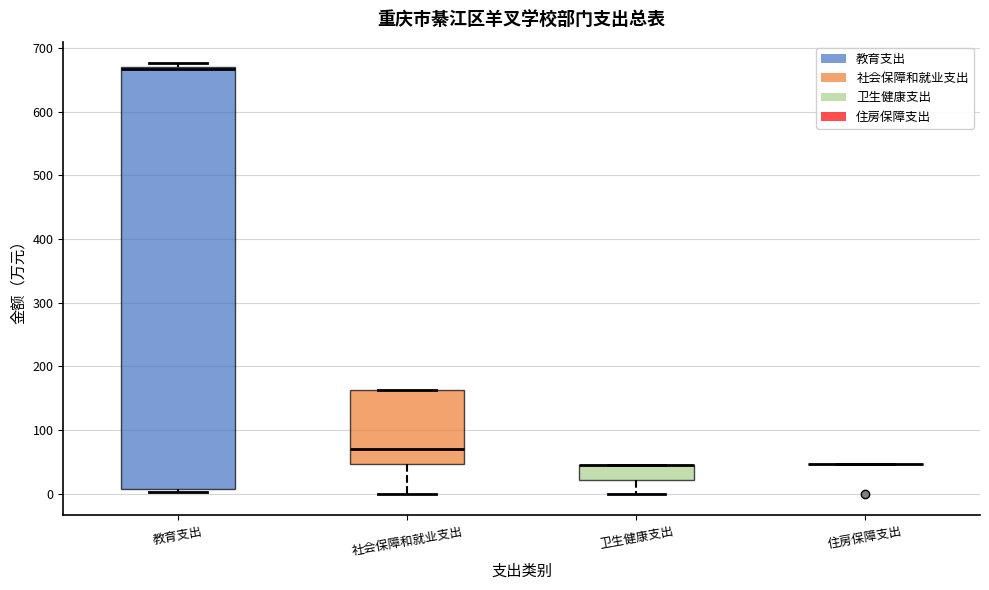

Reading left to right, transcribe this box plot: for each box, give where its median line is, the range the box spans, and where its two whiskers end, as read against the y-axis. The values are not printed on the chart, so give them approximately, as read against the axis.

教育支出: median 670 (drawn on the box's upper edge), box 10 to 670, whiskers 0 to 680
社会保障和就业支出: median 70, box 50 to 160, whiskers 0 to 160
卫生健康支出: median 40 (drawn on the box's upper edge), box 20 to 40, whiskers 0 to 40
住房保障支出: box collapsed to a line at 50, whiskers 50 to 50